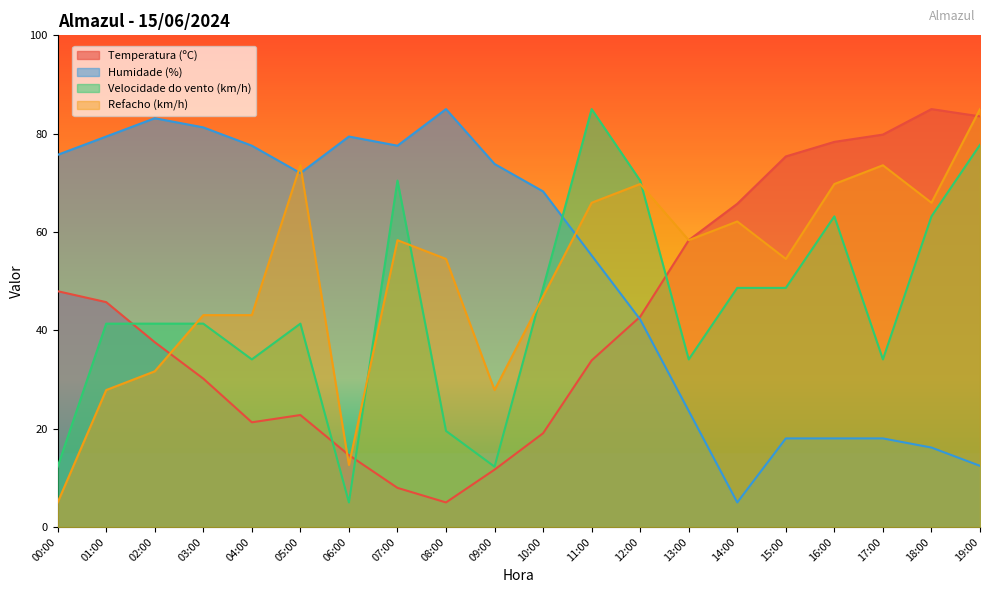

The Velocidade do vento (km/h) series shows 70.5 at 07:00. True or false?

True